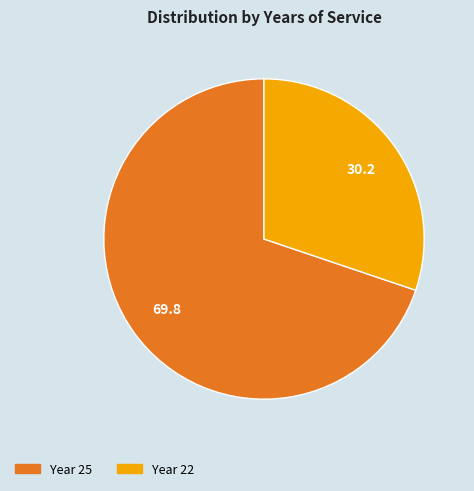

How many segments does this pie chart have?

2